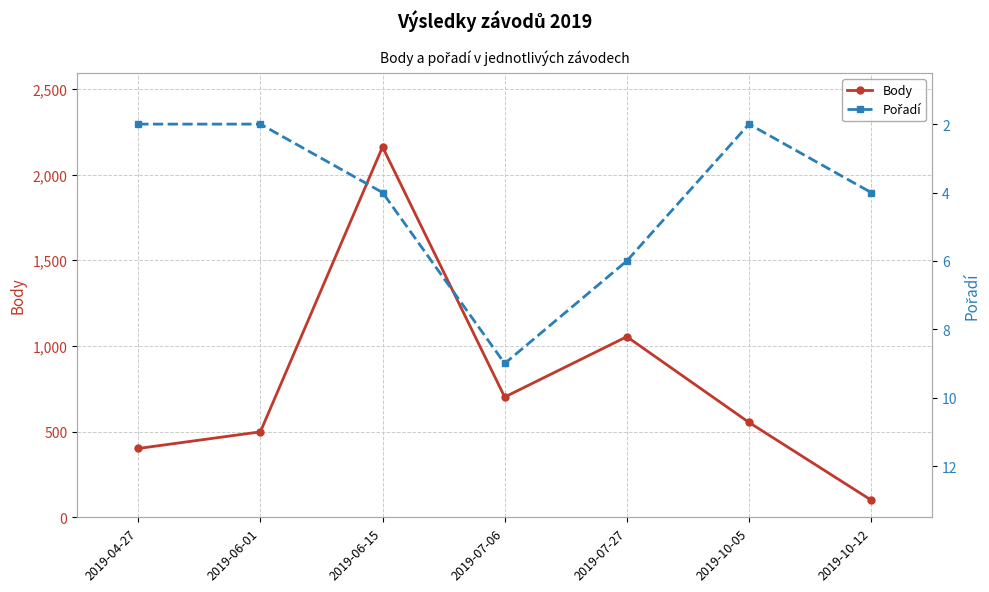

Is the value of Body at 2019-06-15 greater than the value of Pořadí at 2019-10-05?

Yes